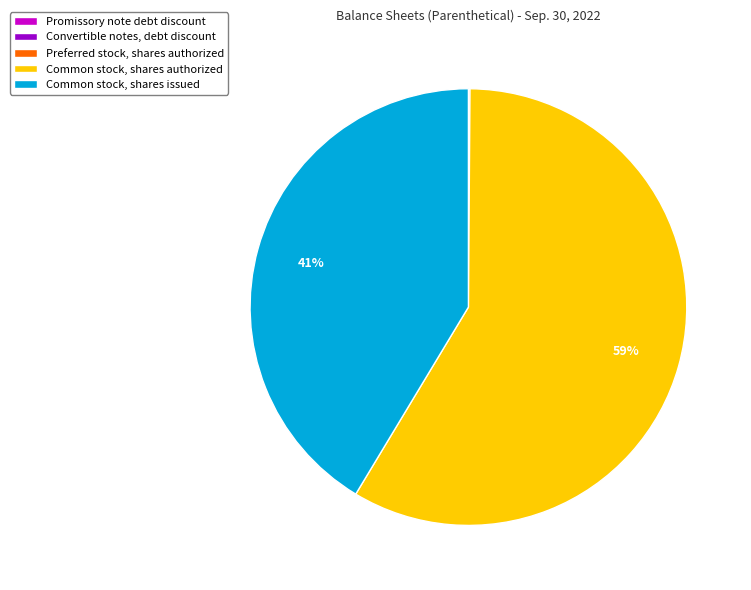

Which category has the biggest portion of the pie?

Common stock, shares authorized